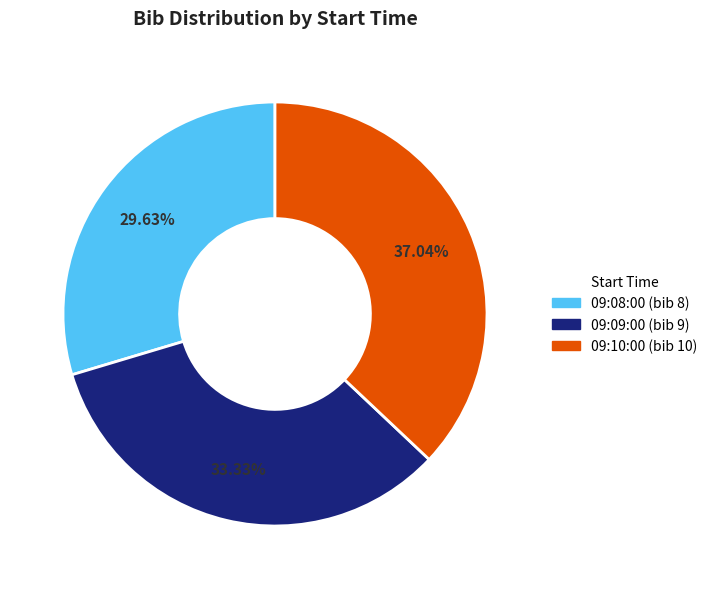

What is the ratio of the value at 09:10:00 to the value at 09:09:00?

1.1